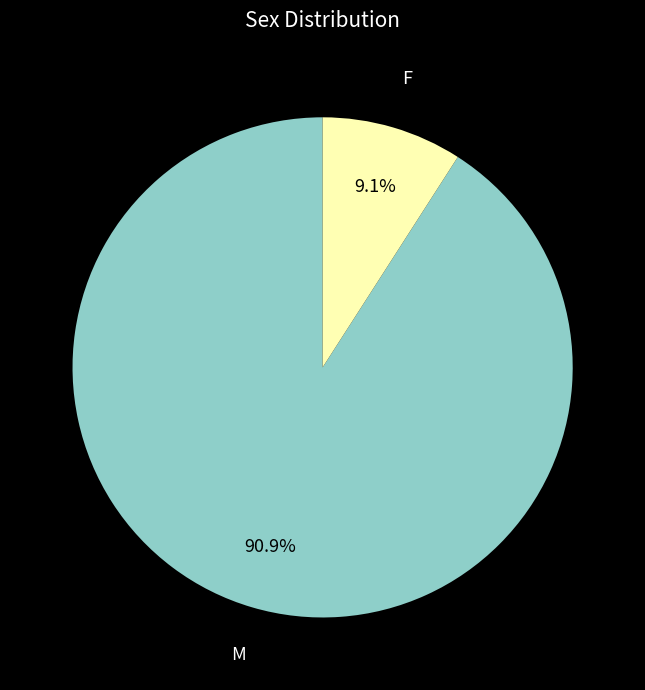

What percentage is the M slice, to the nearest percent?

91%